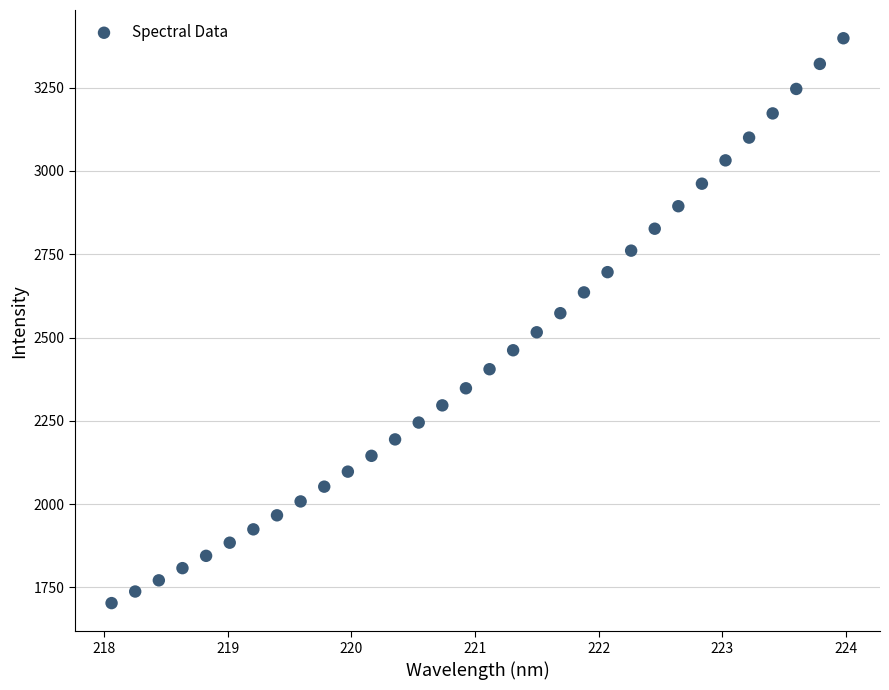

What is the range of Y values (max minus min)?

1695.5